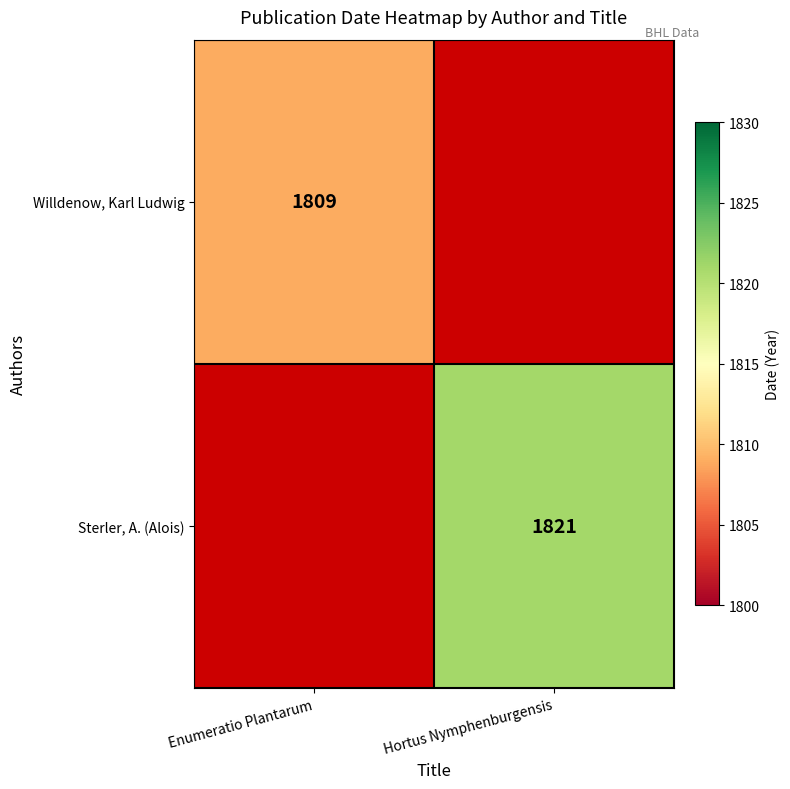

Which label corresponds to the largest value in the chart?

Hortus Nymphenburgensis